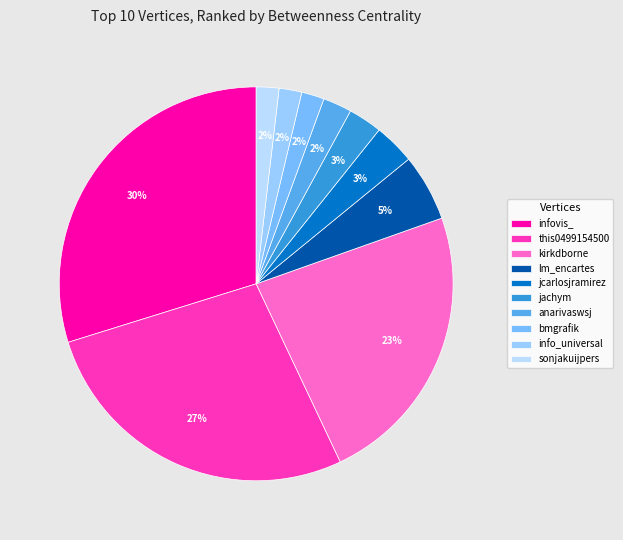

Which has a higher value, info_universal or jcarlosjramirez?

jcarlosjramirez